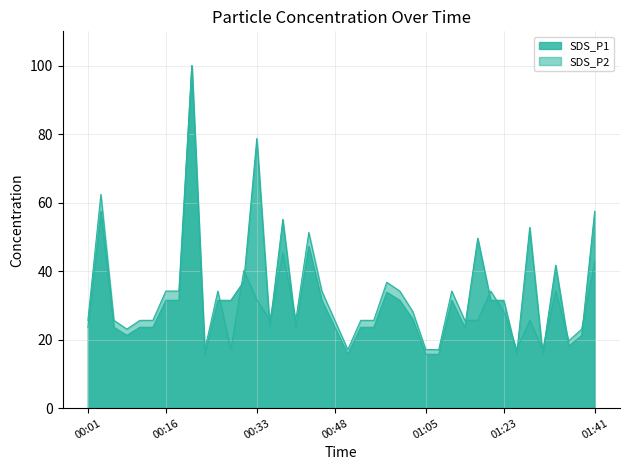

How many values in the SDS_P2 series are below 25?

10